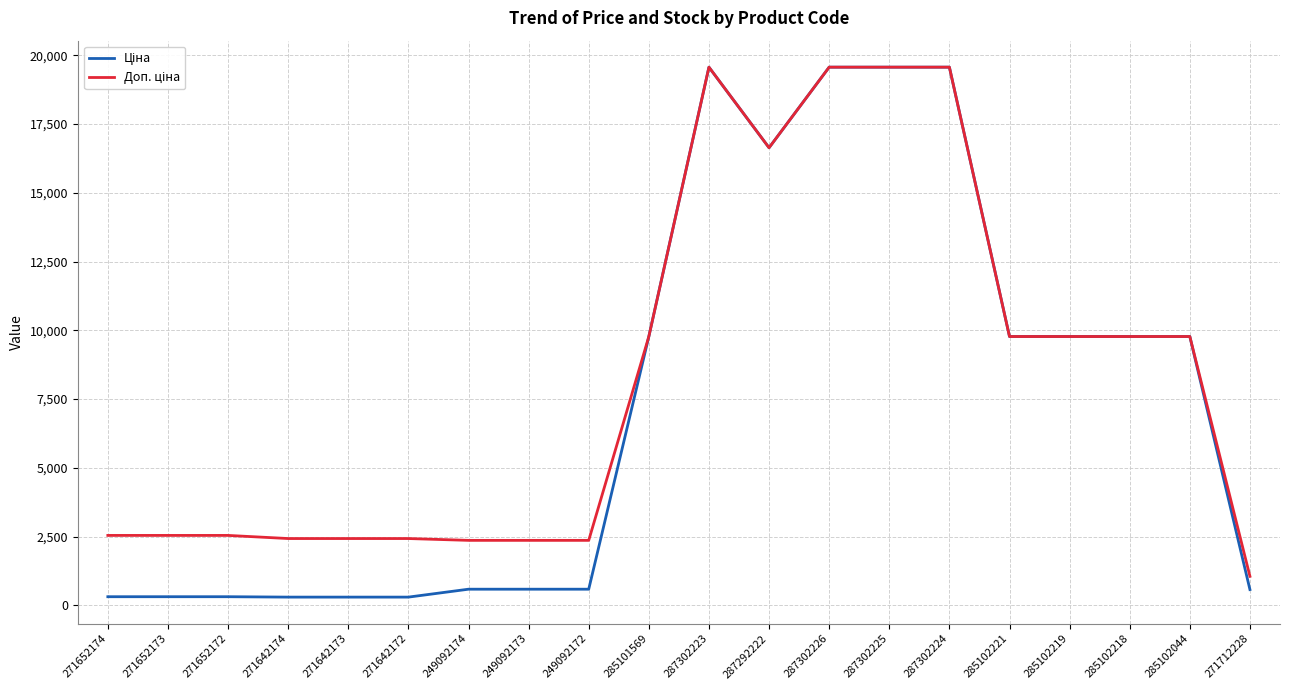

What is the maximum value shown in the chart?

19564.9